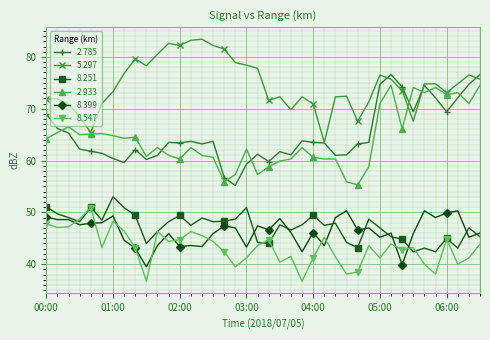

What is the lowest value of the 2.933 series?

55.3